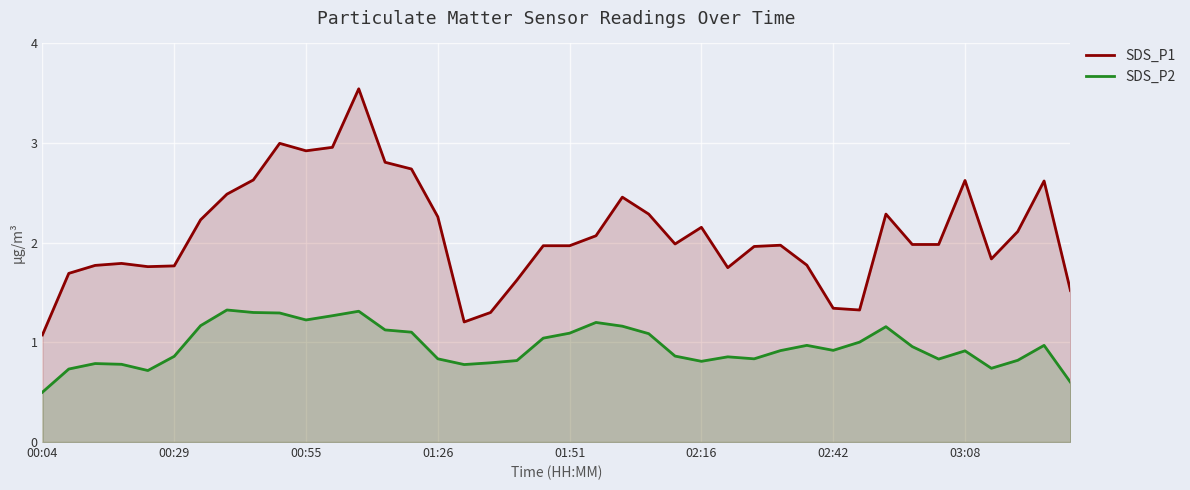

Rank the series by their average value, from highest to lowest.

SDS_P1, SDS_P2